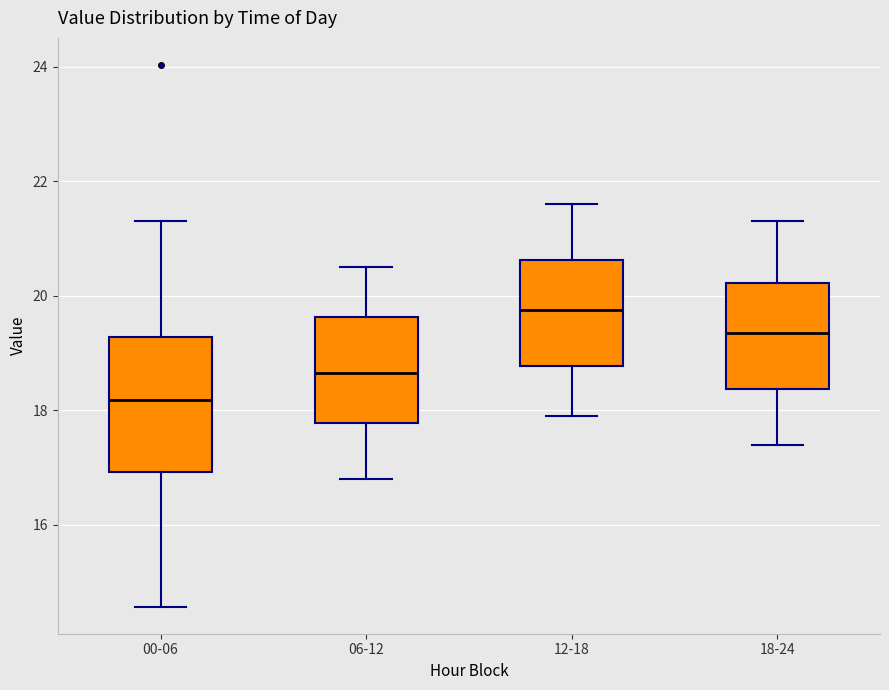

Reading left to right, read every box against the y-axis: the position of its median line, the range the box covers, and the ends of its whiskers. The values are not printed on the chart, so give them approximately, as read against the axis.

00-06: median 18.2, box 17.0 to 19.2, whiskers 14.6 to 21.4
06-12: median 18.6, box 17.8 to 19.6, whiskers 16.8 to 20.6
12-18: median 19.8, box 18.8 to 20.6, whiskers 18.0 to 21.6
18-24: median 19.4, box 18.4 to 20.2, whiskers 17.4 to 21.4